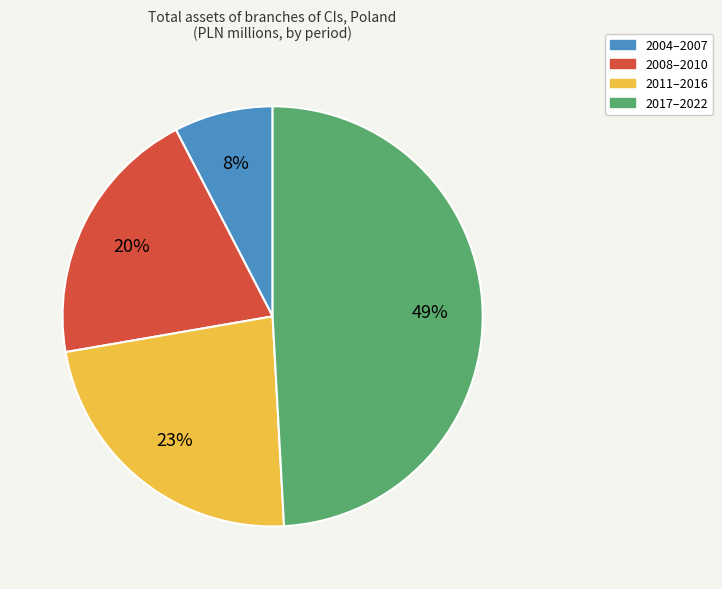

Does any single category account for the majority?

No